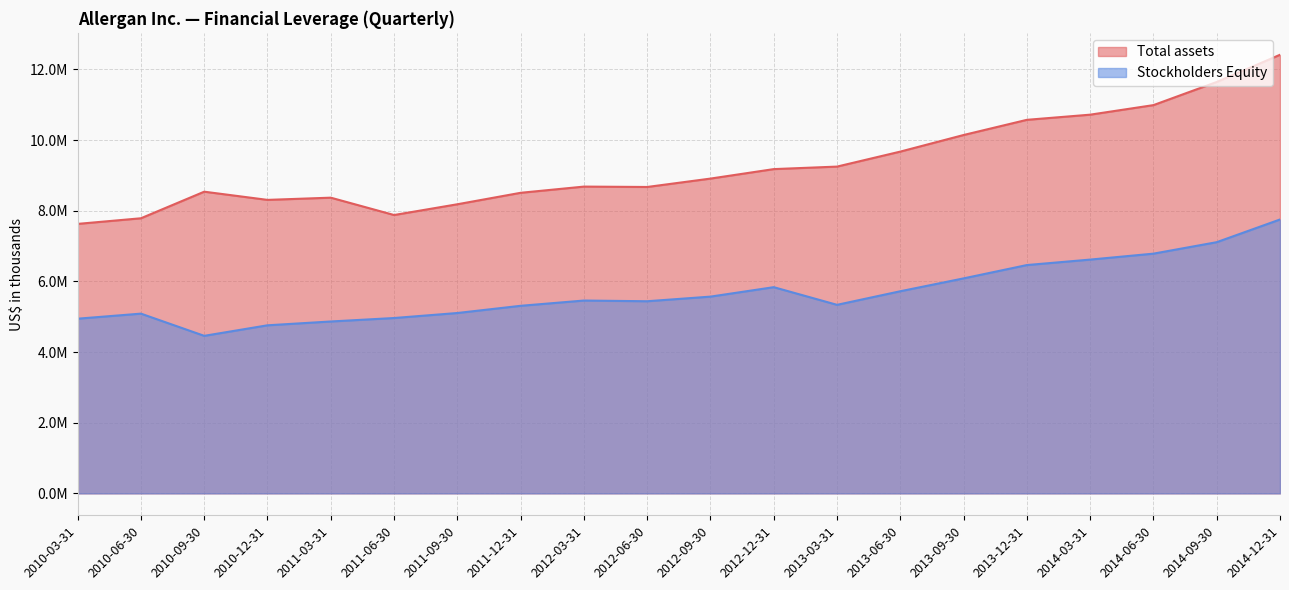

Where is Stockholders Equity nearest to the value 6106250?

2013-09-30